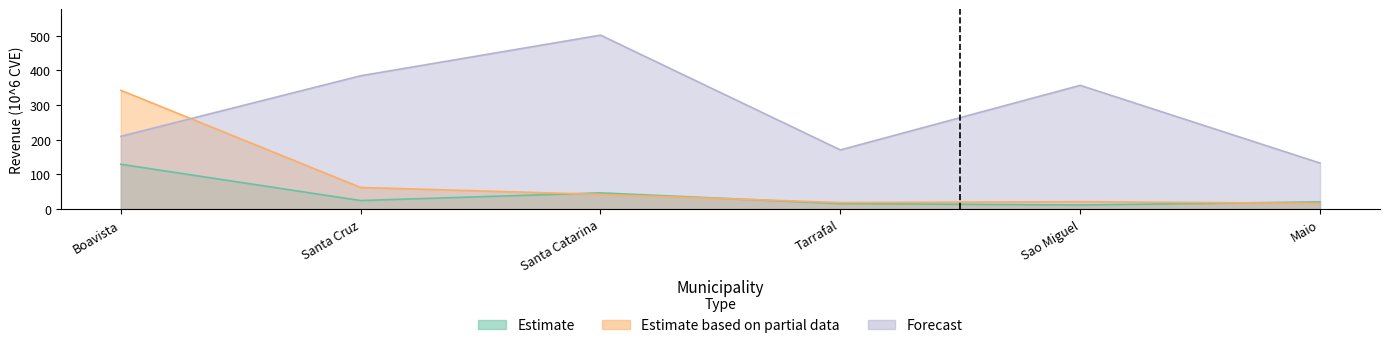

What is the label of the 2nd point from the right?

Sao Miguel